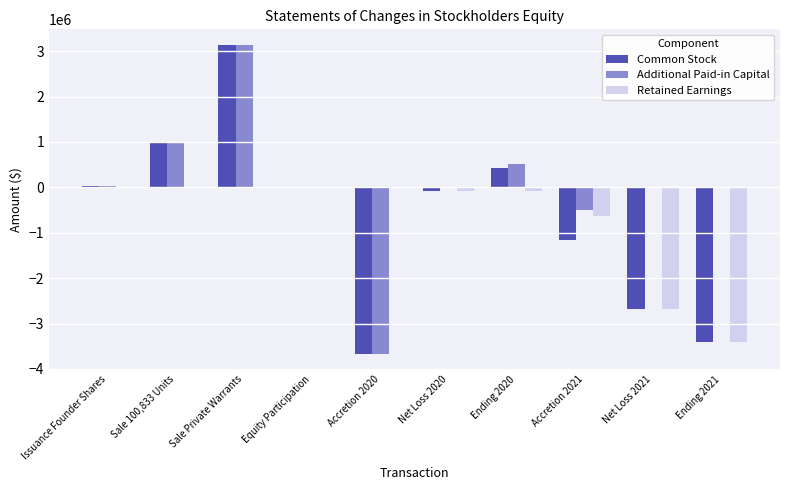

What is the sum of all Retained Earnings values?

-6892402